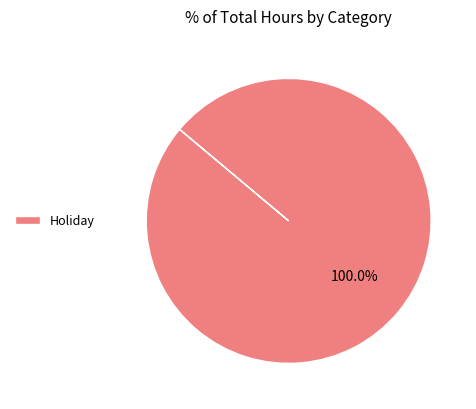

Which category accounts for the majority?

Holiday